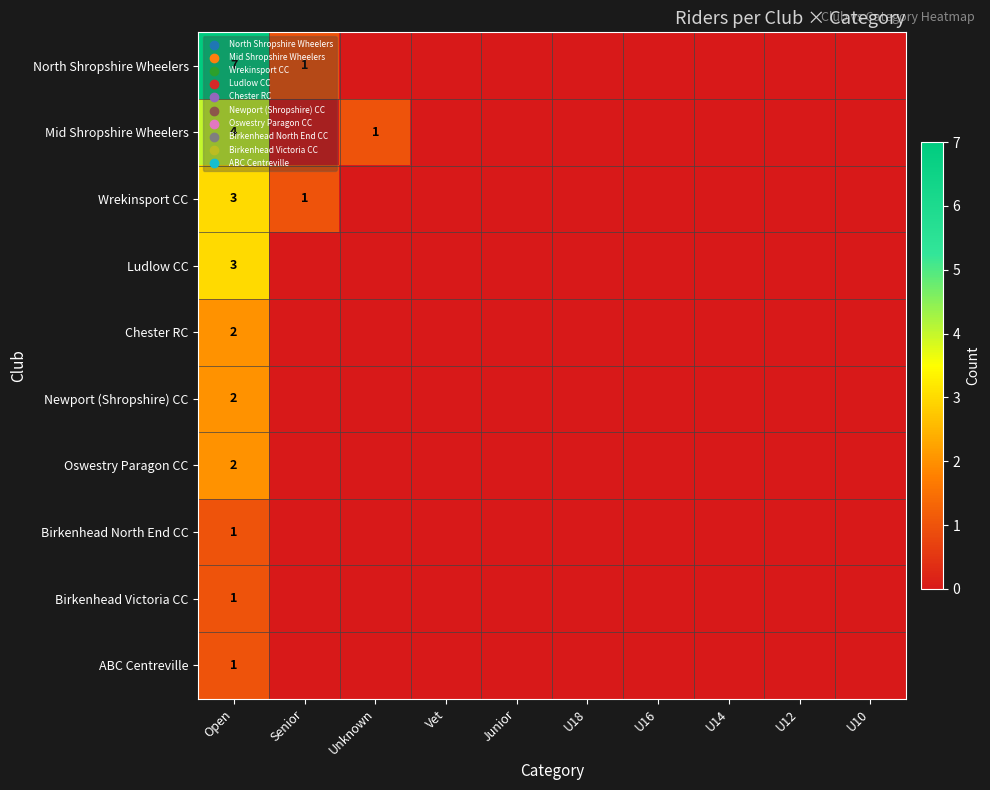

True or false: Birkenhead Victoria CC has a value of 2 at Open.

False